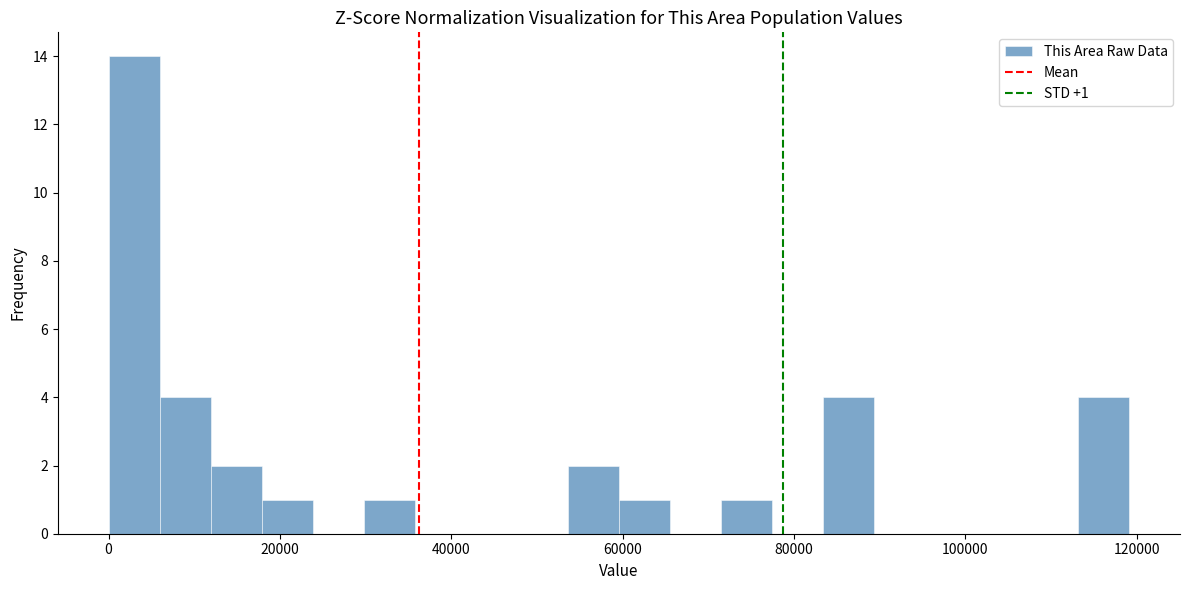

Around what value on the x-axis is the tallest bar? Give the approximate position of its centre, as read against the axis.

4000